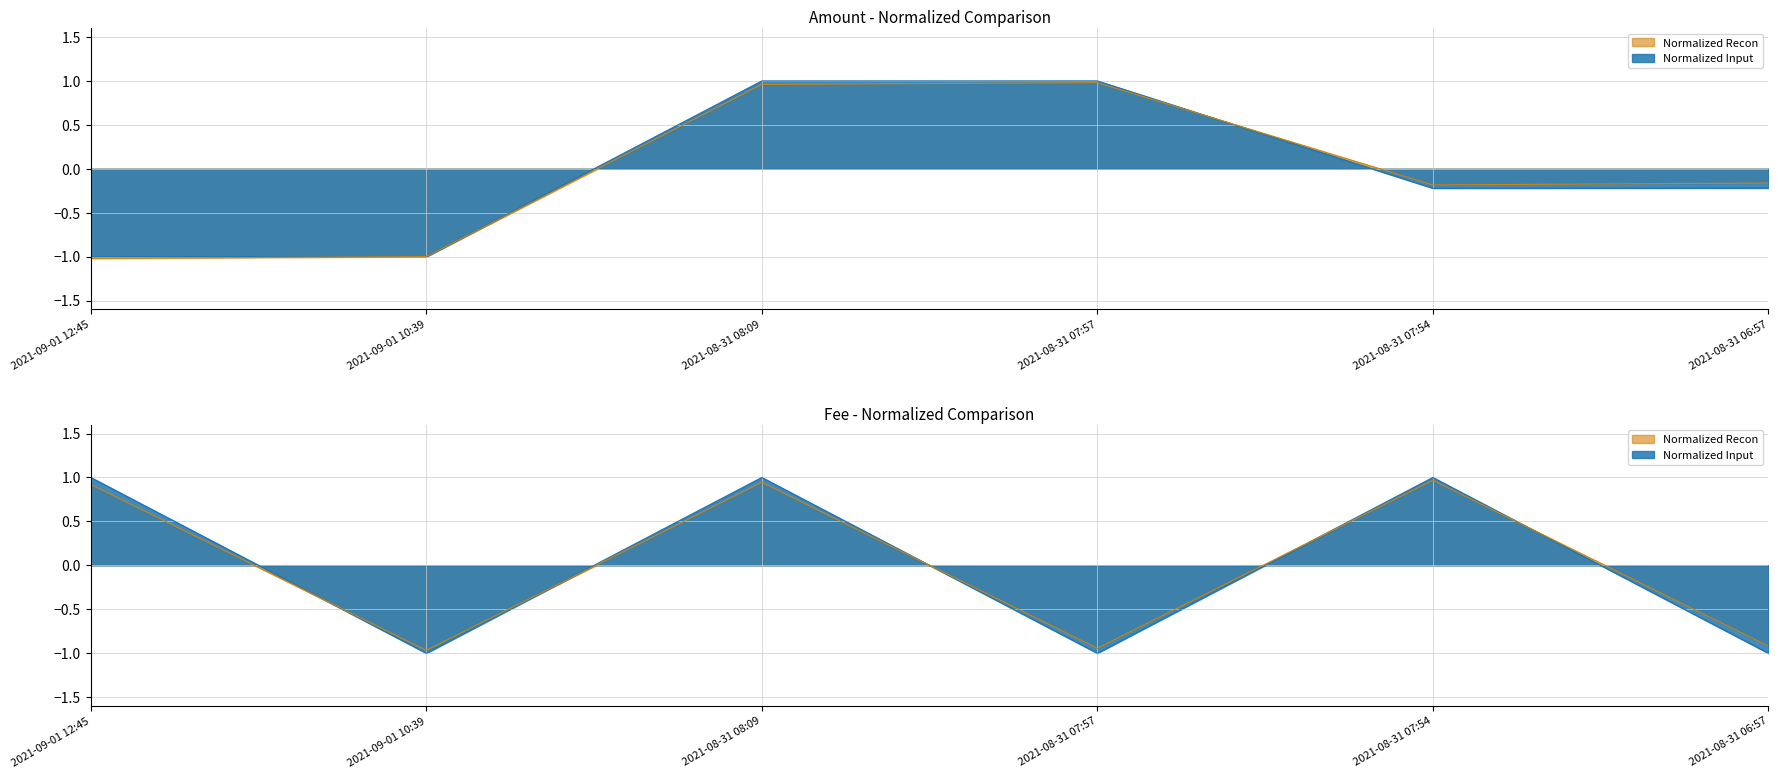

The value of Amount at 2021-08-31 07:57 is 1.0. True or false?

True